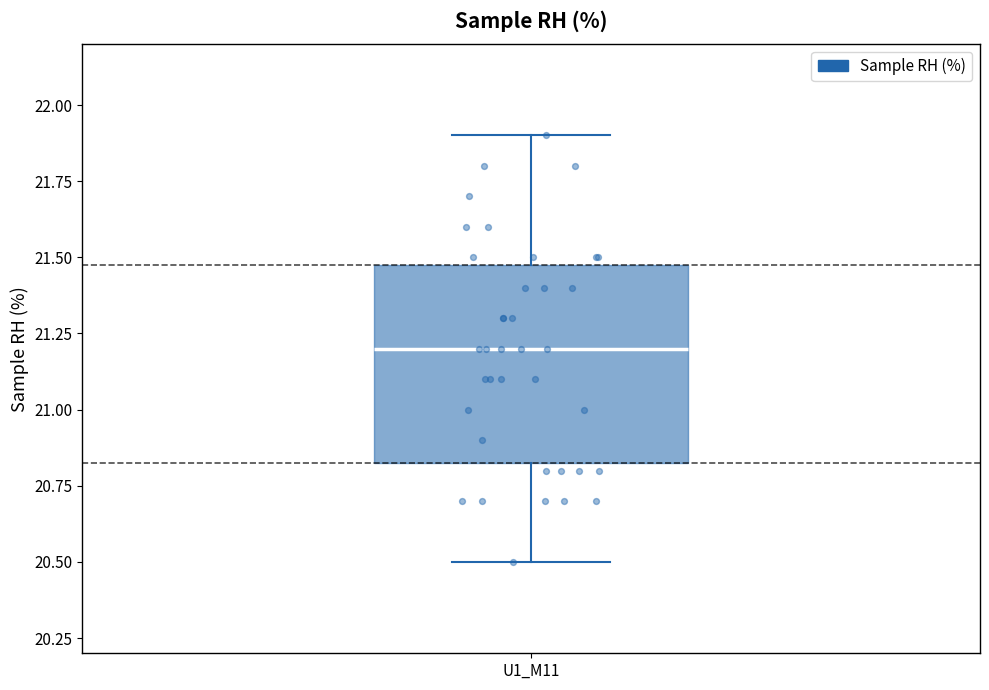

Where is the upper edge of the box for U1_M11 on the y-axis? The values are not printed on the chart, so give them approximately, as read against the axis.

21.50